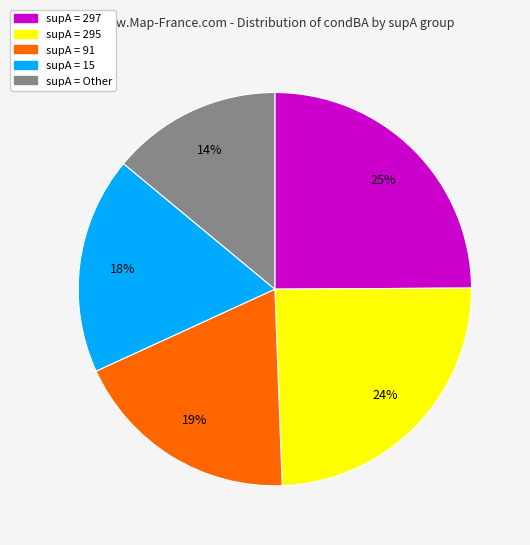

Does any single category account for the majority?

No